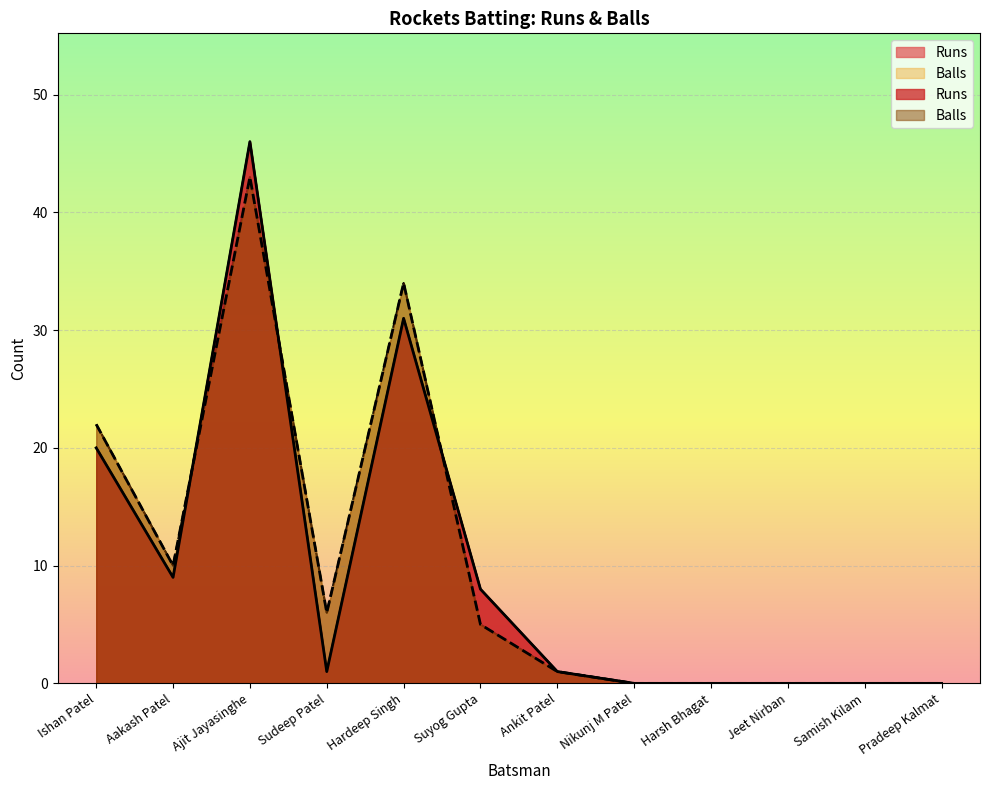

What is the maximum value for Runs?

46